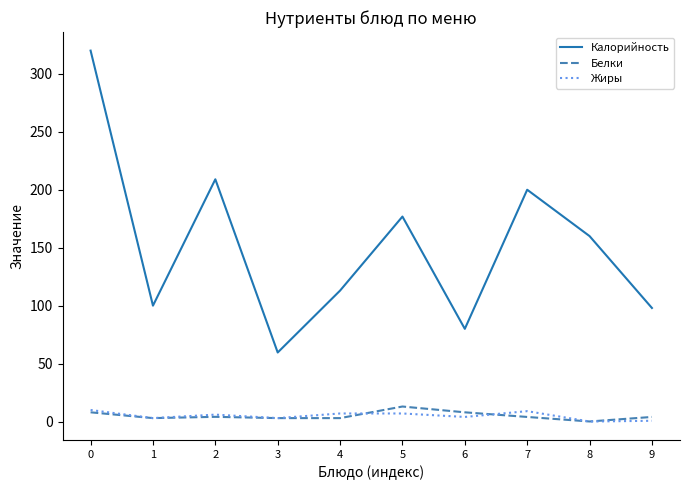

True or false: Калорийность and Жиры intersect in this chart.

False